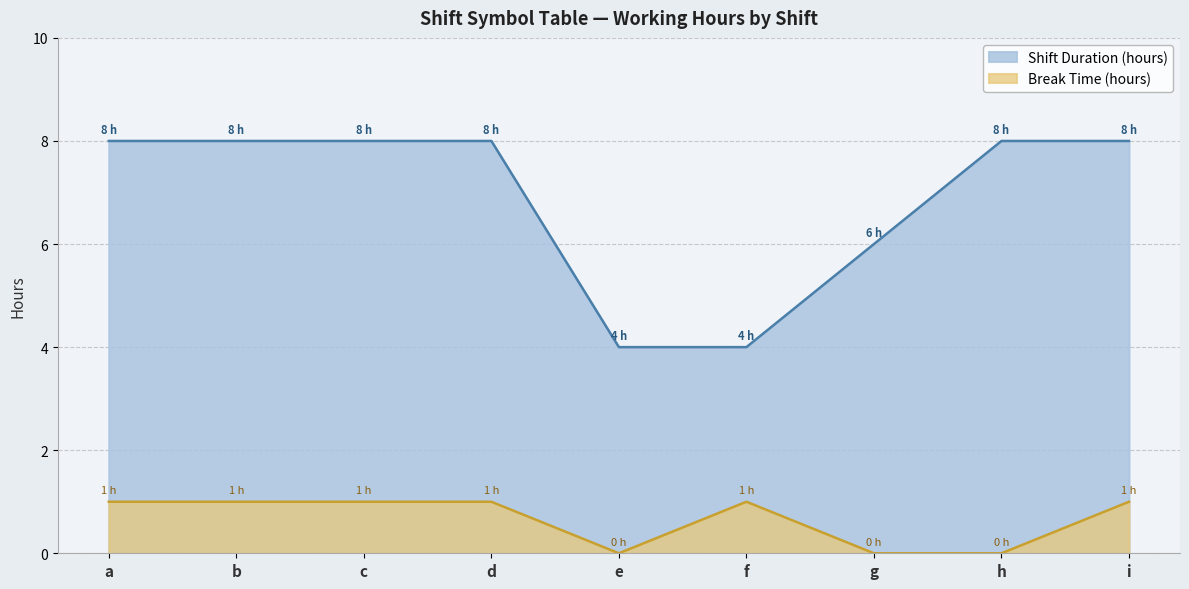

List the labels in order of Shift Duration (hours) value, largest first.

a, b, c, d, h, i, g, e, f